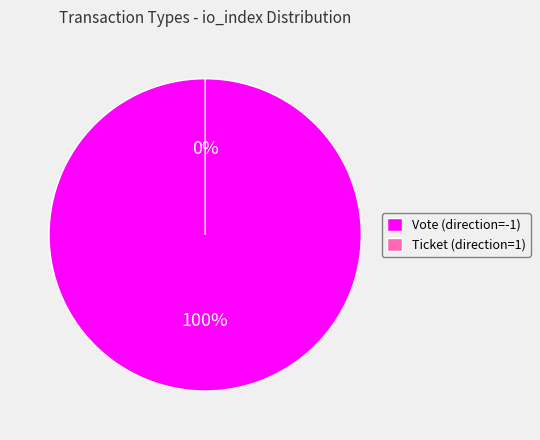

Which category has the smallest portion of the pie?

Ticket (direction=1)